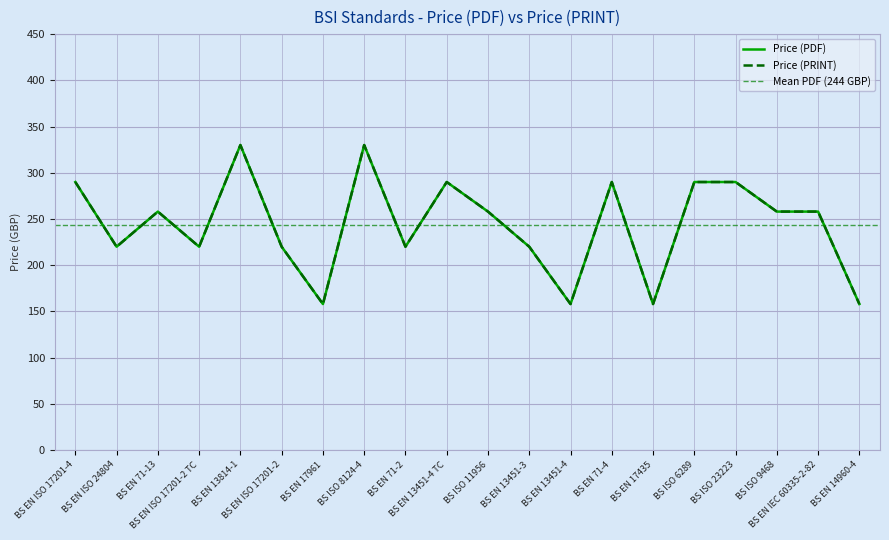

Which series has the largest total across all categories?

Price (PDF)